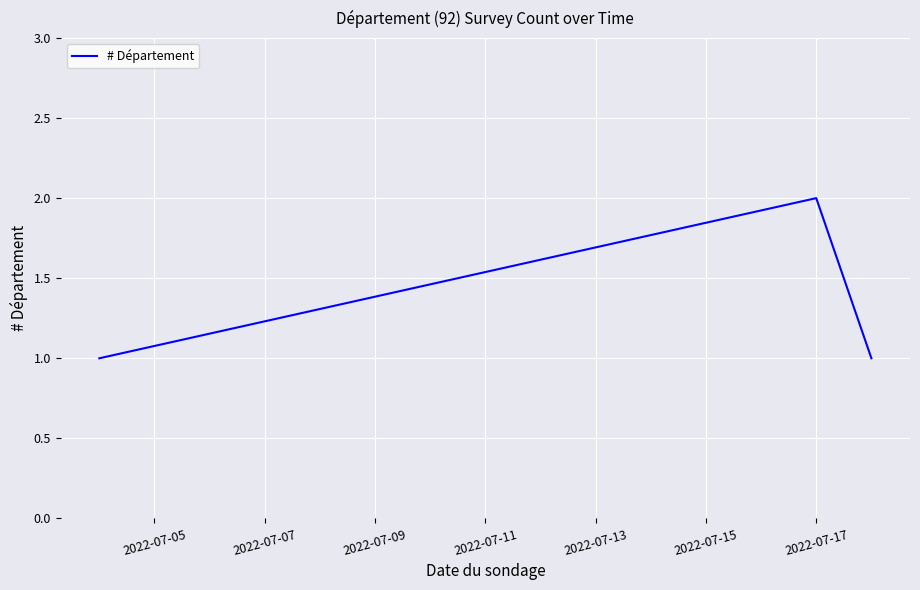

Count the values in the range 1 to 2.

3